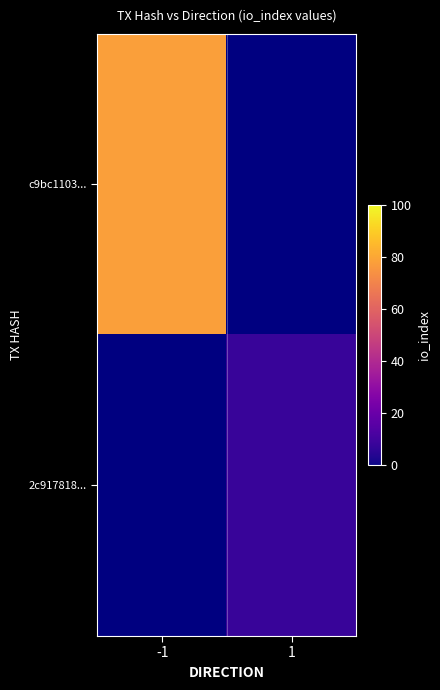

Rank the categories by c9bc1103... value from highest to lowest.

-1, 1